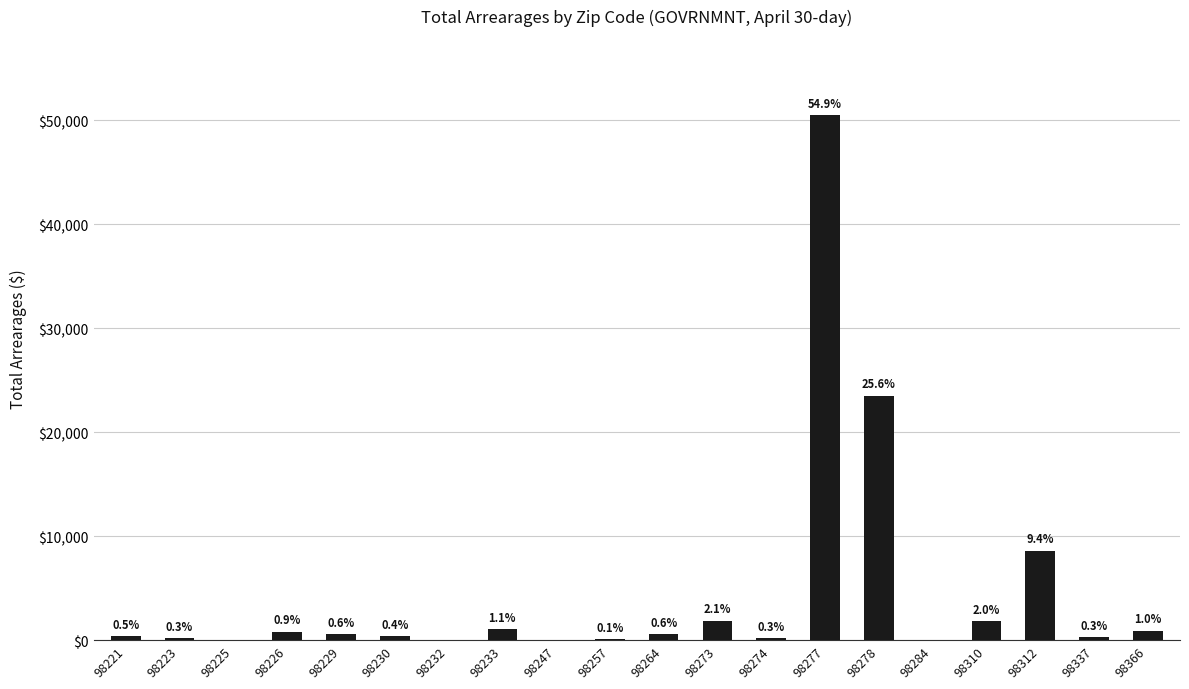

Are the bars horizontal?

No